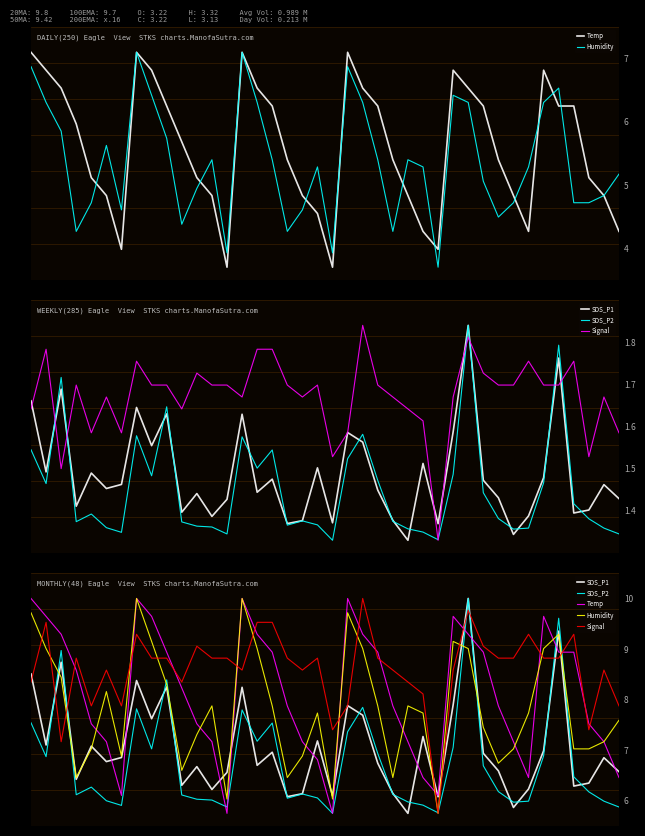

Is it true that Signal equals 7.4 at 37?

True